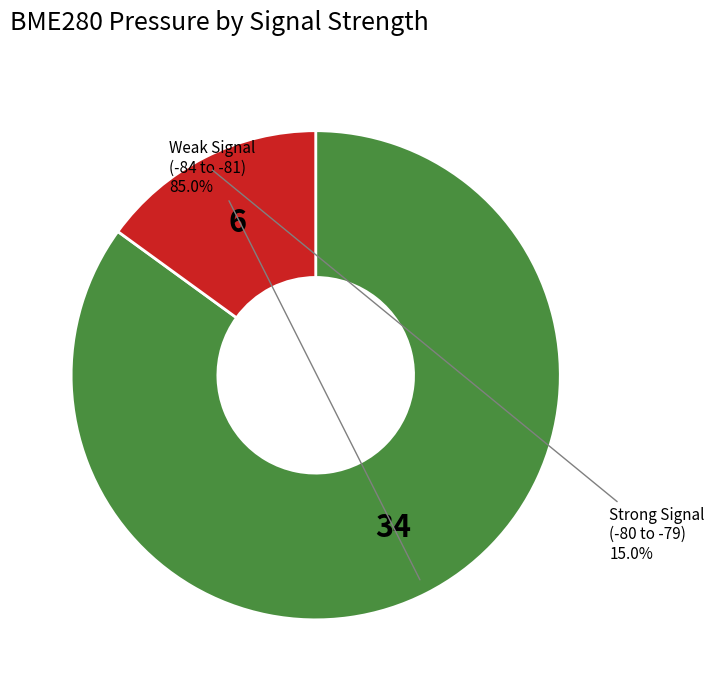

Which has a higher value, Weak Signal (-84 to -81) or Strong Signal (-80 to -79)?

Weak Signal (-84 to -81)